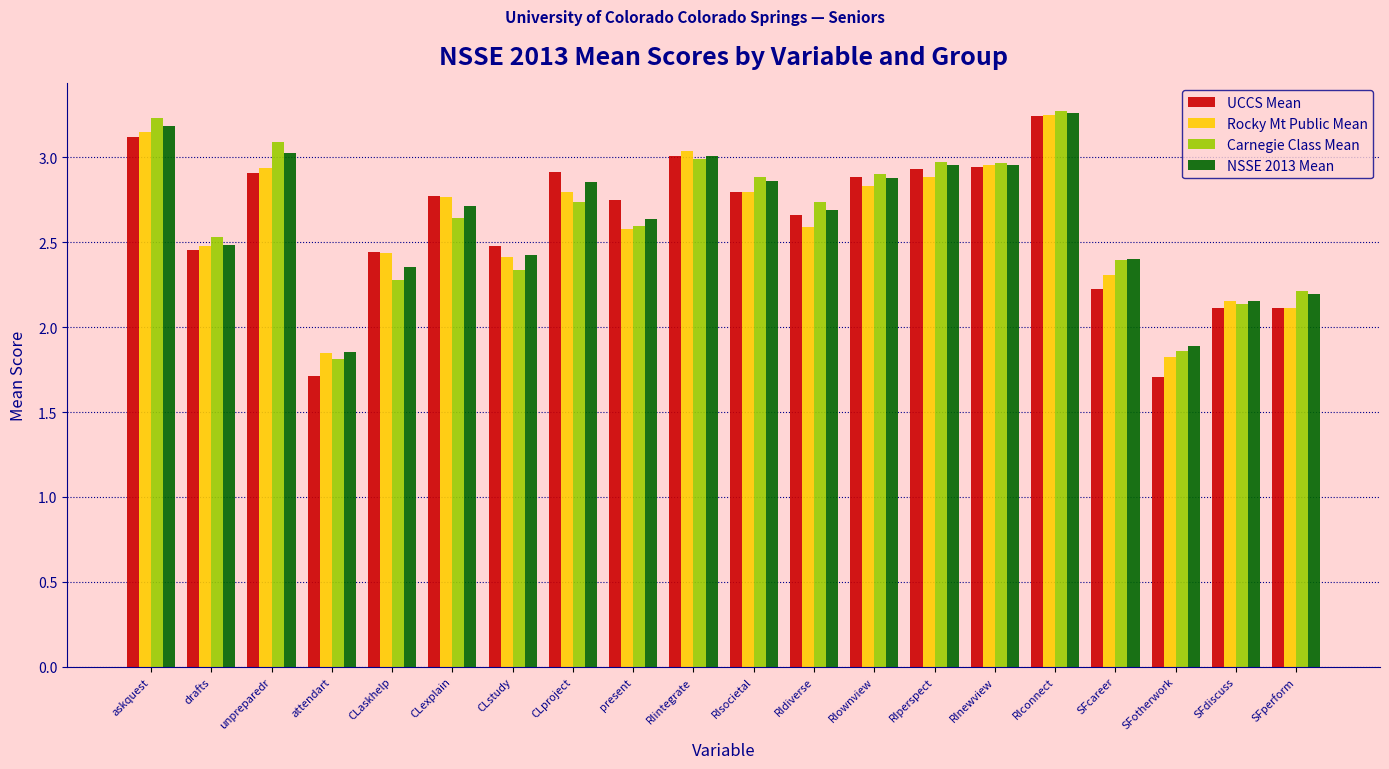

Between drafts and RIdiverse, which series saw the biggest shift?

Carnegie Class Mean